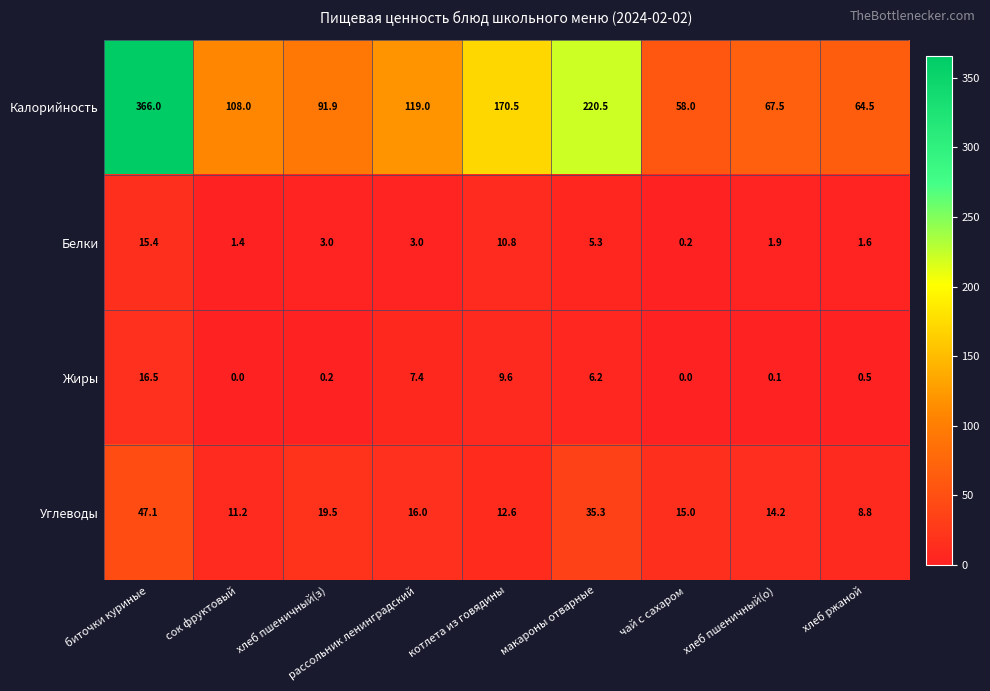

The value of Белки at макароны отварные is 2.8. True or false?

False